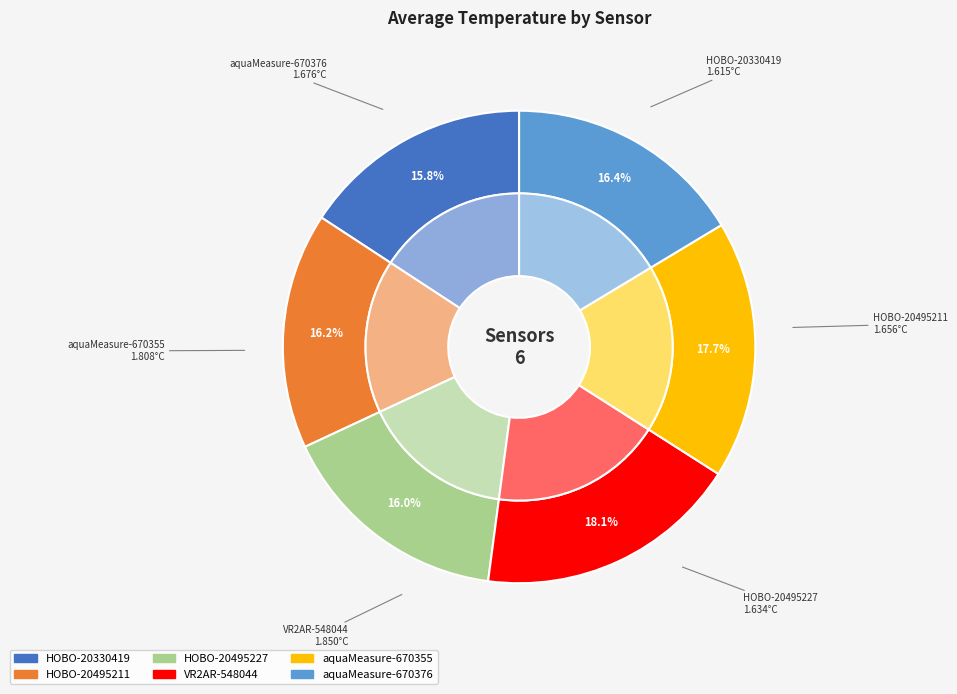

What is the change in value from aquaMeasure-670355 to aquaMeasure-670376?

-0.1